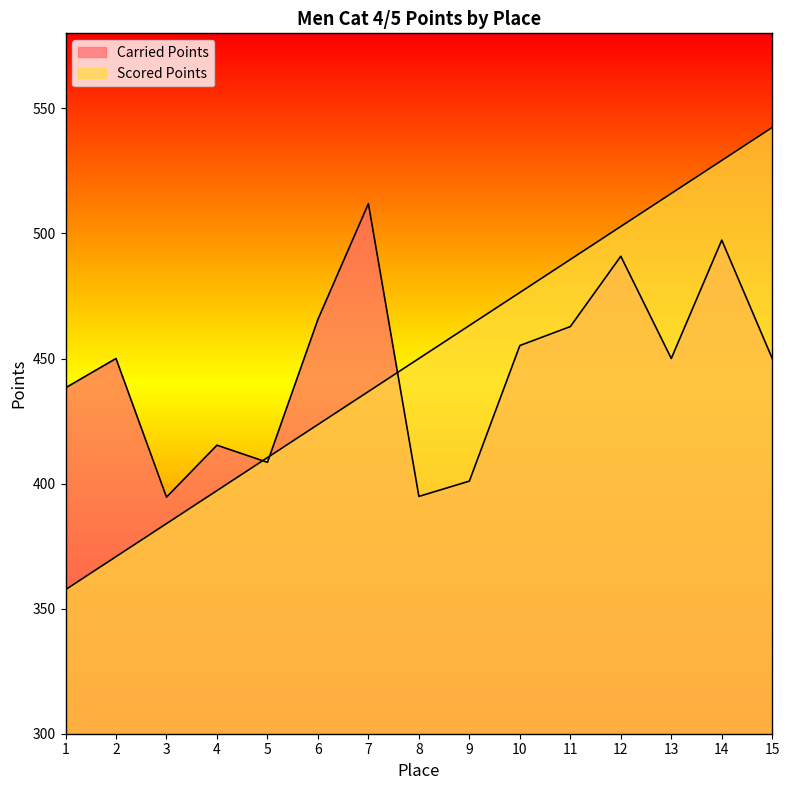

Which category has the lowest value in the Scored Points series?

1